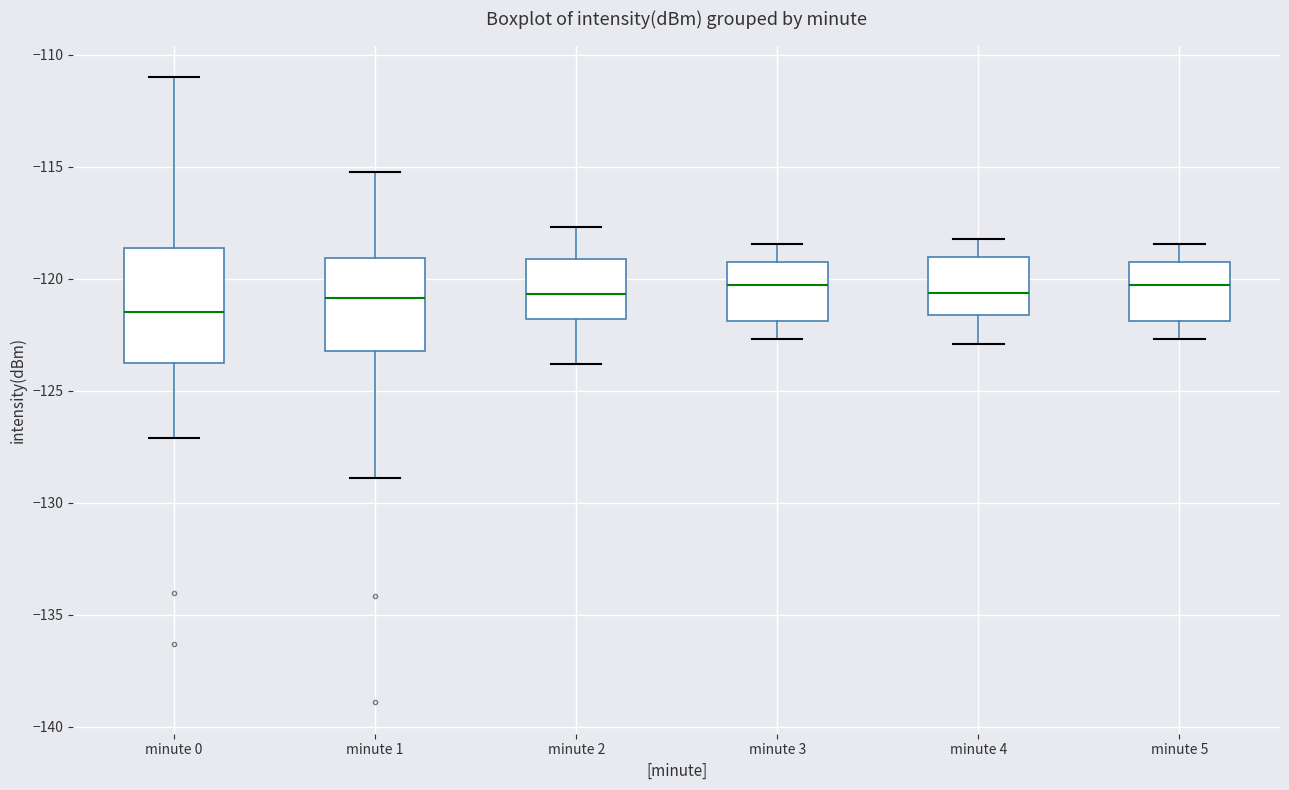

Where does the median line of the box for minute 5 sit on the y-axis? The values are not printed on the chart, so give them approximately, as read against the axis.

-120.5